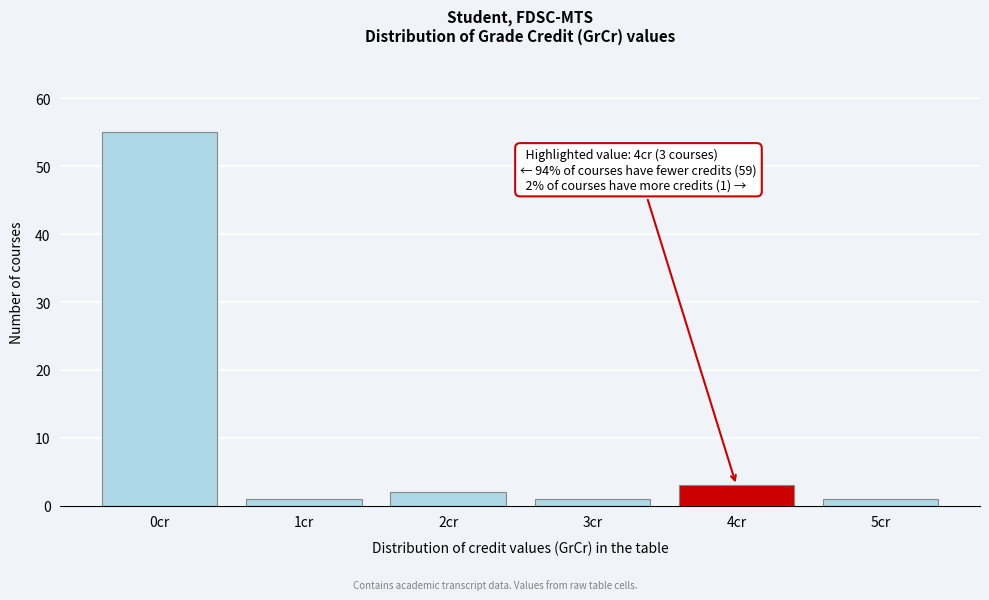

Reading left to right, what are all the values shown in this chart?

0cr=55	1cr=1	2cr=2	3cr=1	4cr=3	5cr=1